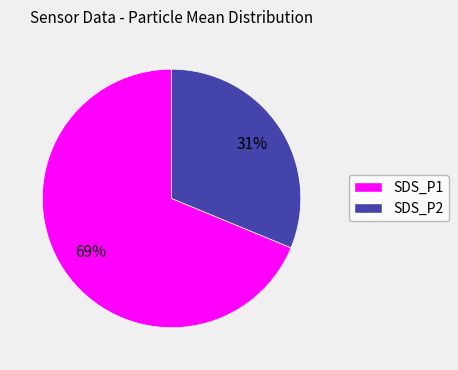

To the nearest percent, what percentage of the pie is SDS_P1?

69%